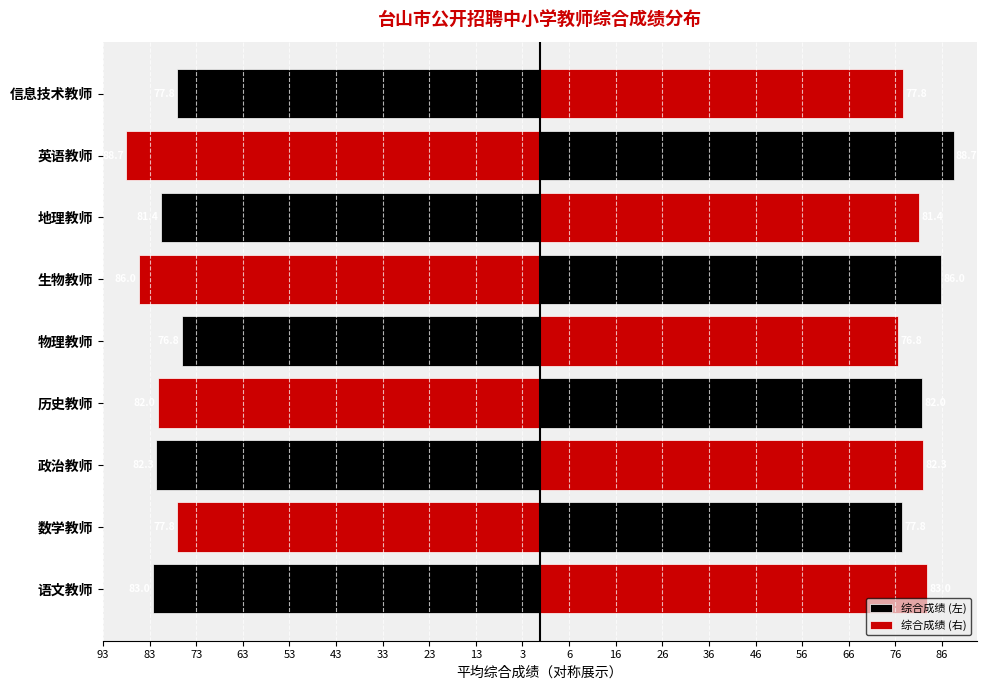

What is the difference between the maximum and minimum values in the 综合成绩 (右) series?

11.9